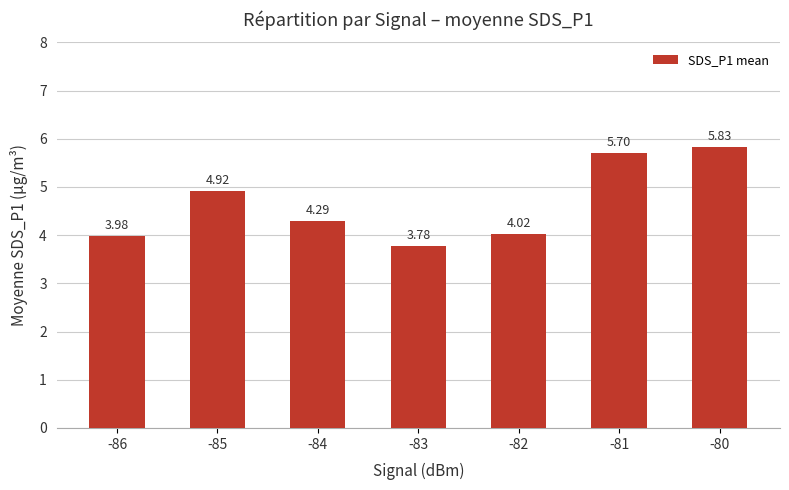

Which label corresponds to the largest value in the chart?

-80